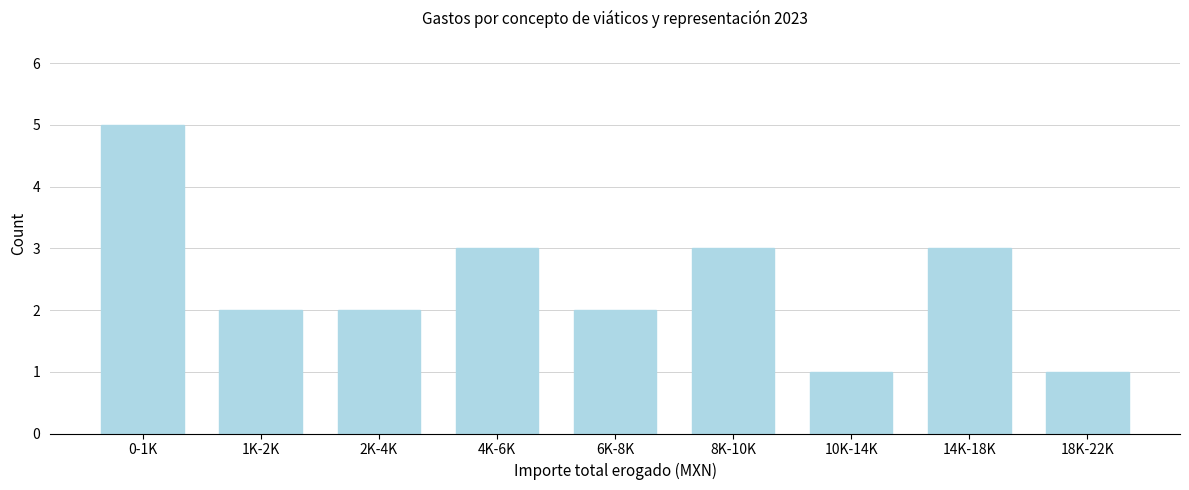

Reading left to right, extract all data points from this chart.

5	2	2	3	2	3	1	3	1